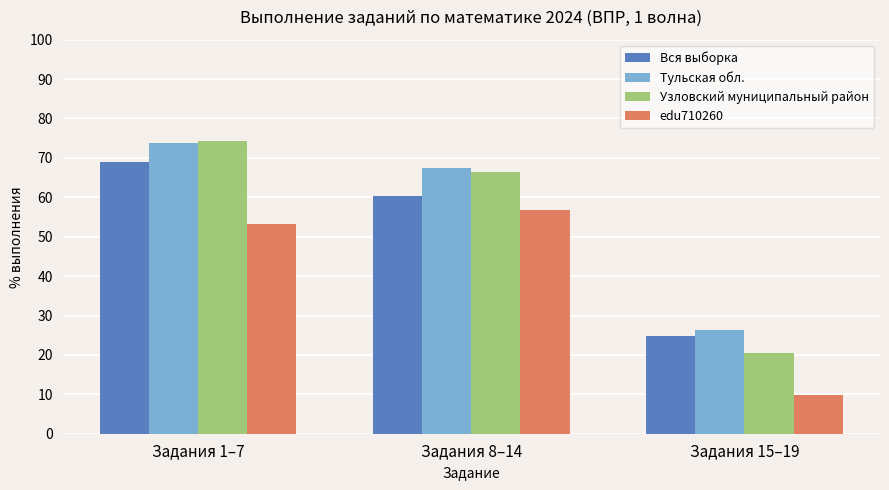

How many categories are shown in the chart?

3